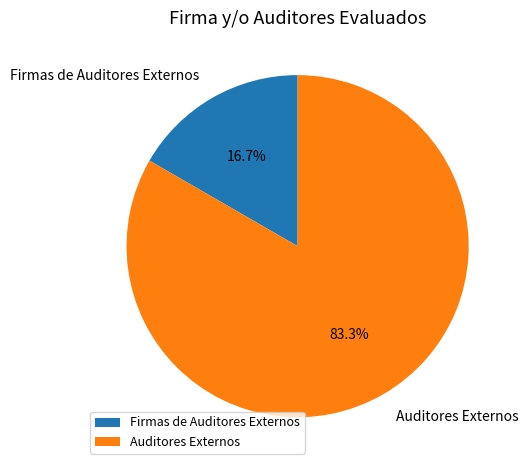

What percentage is NOT represented by Firmas de Auditores Externos?

83.3%